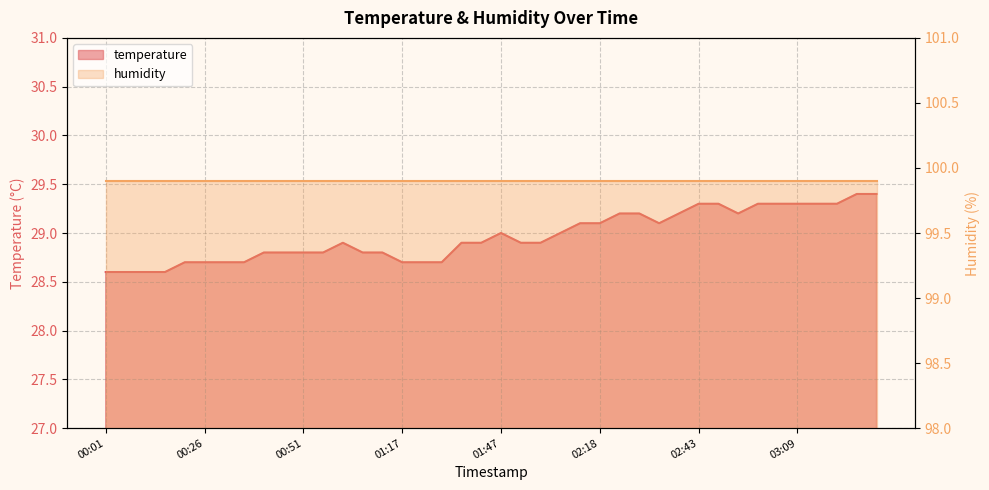

What is the maximum value shown in the chart?

29.4